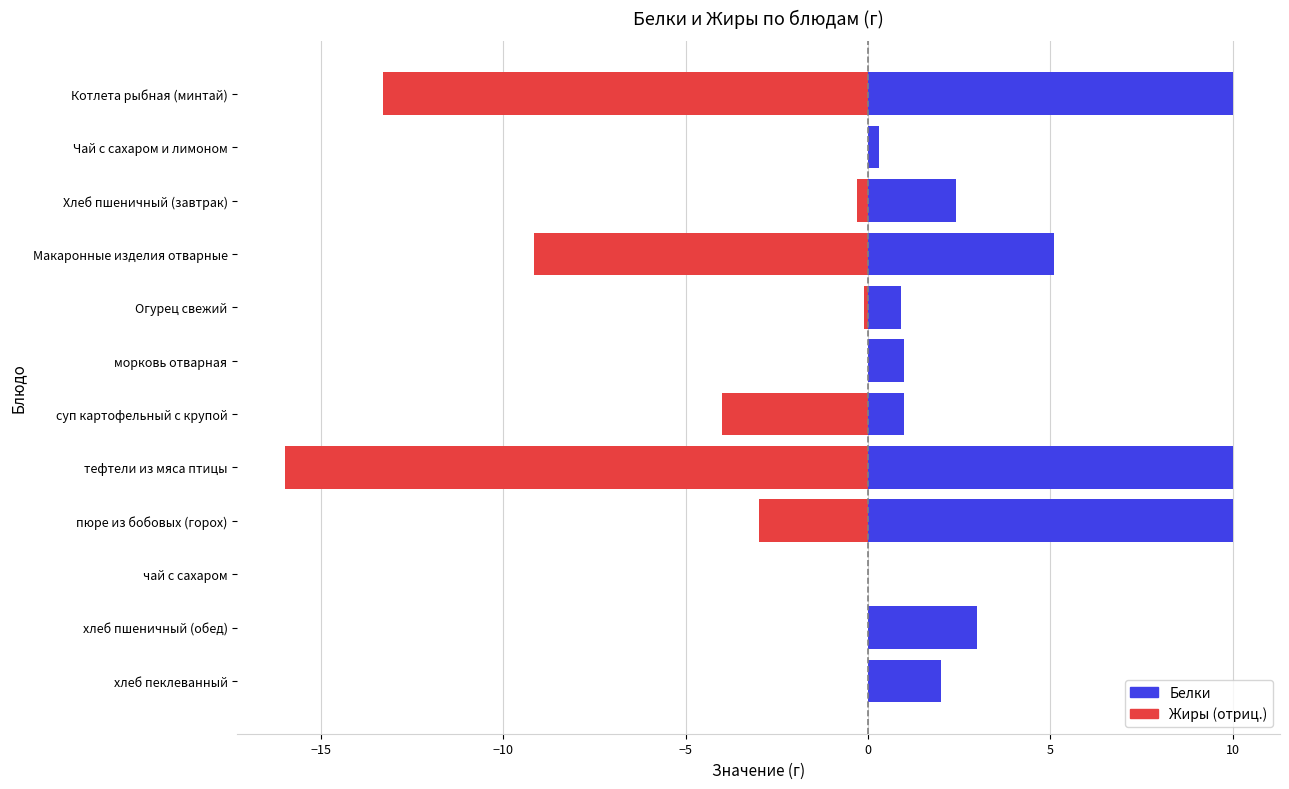

Rank the series by their maximum value, from highest to lowest.

Белки, Жиры